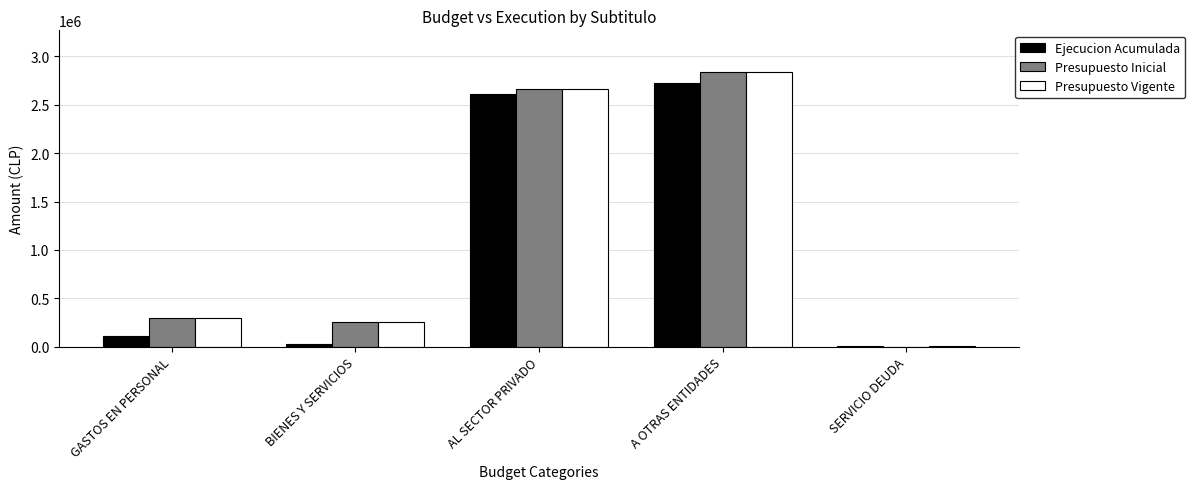

What is the average value of the Presupuesto Inicial series?

1212799